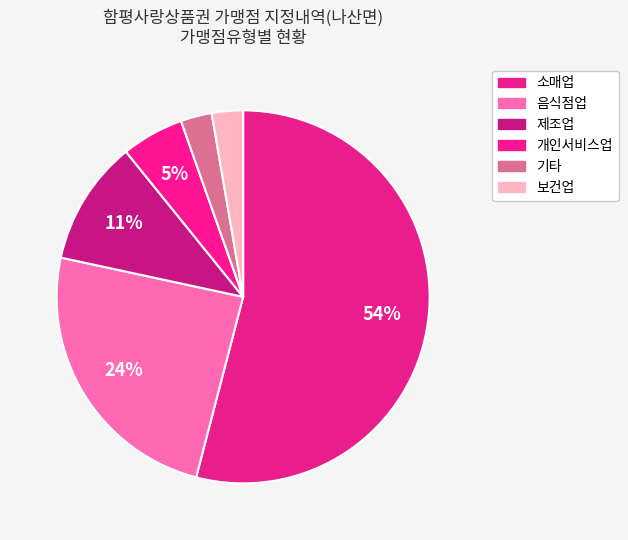

To the nearest percent, what is the difference between the largest and smallest slice percentages?

51%